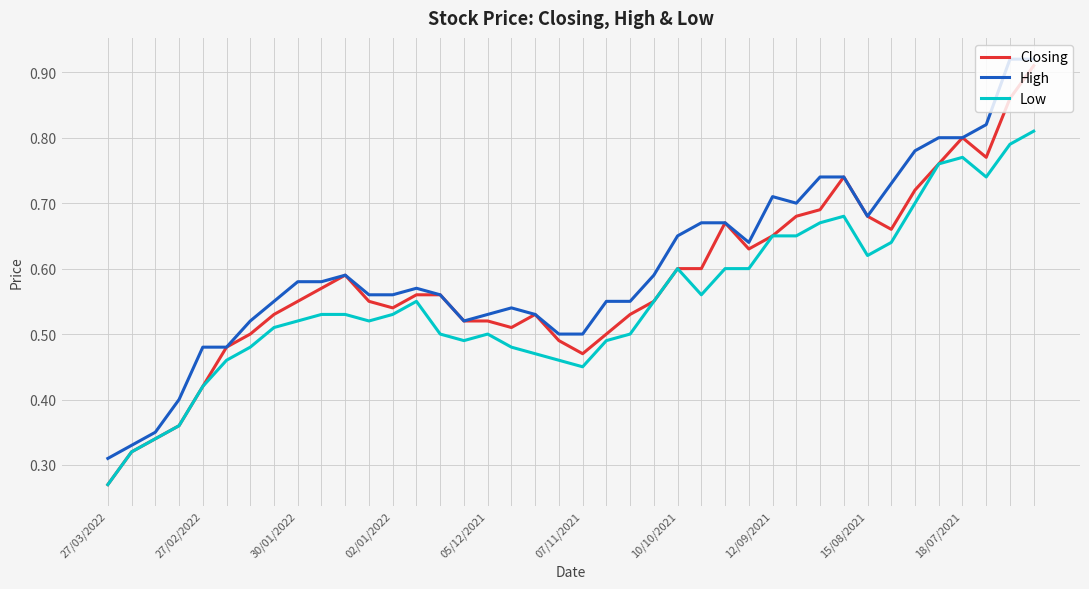

Rank the series by their average value, from lowest to highest.

Low, Closing, High